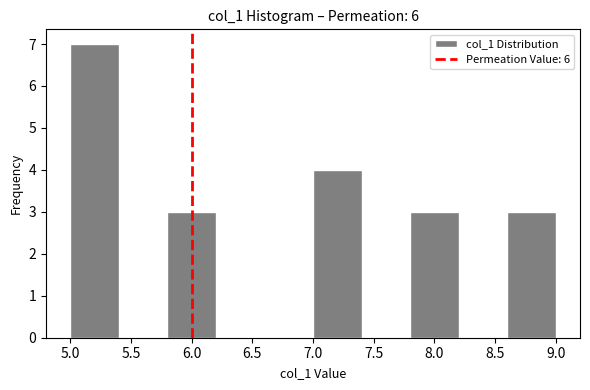

Which range on the x-axis has the tallest bar?

5.0 to 5.4